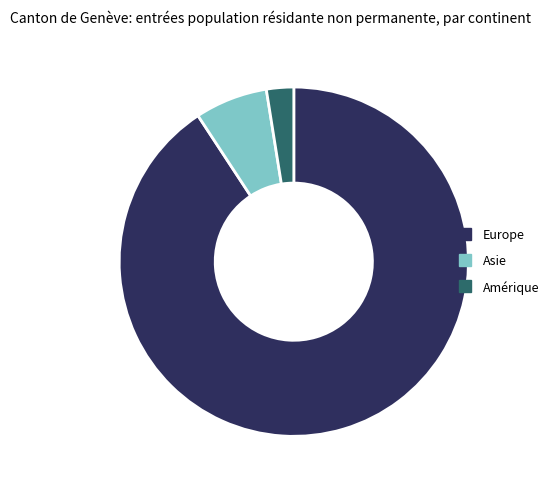

Is there any slice that represents more than half of the pie?

Yes